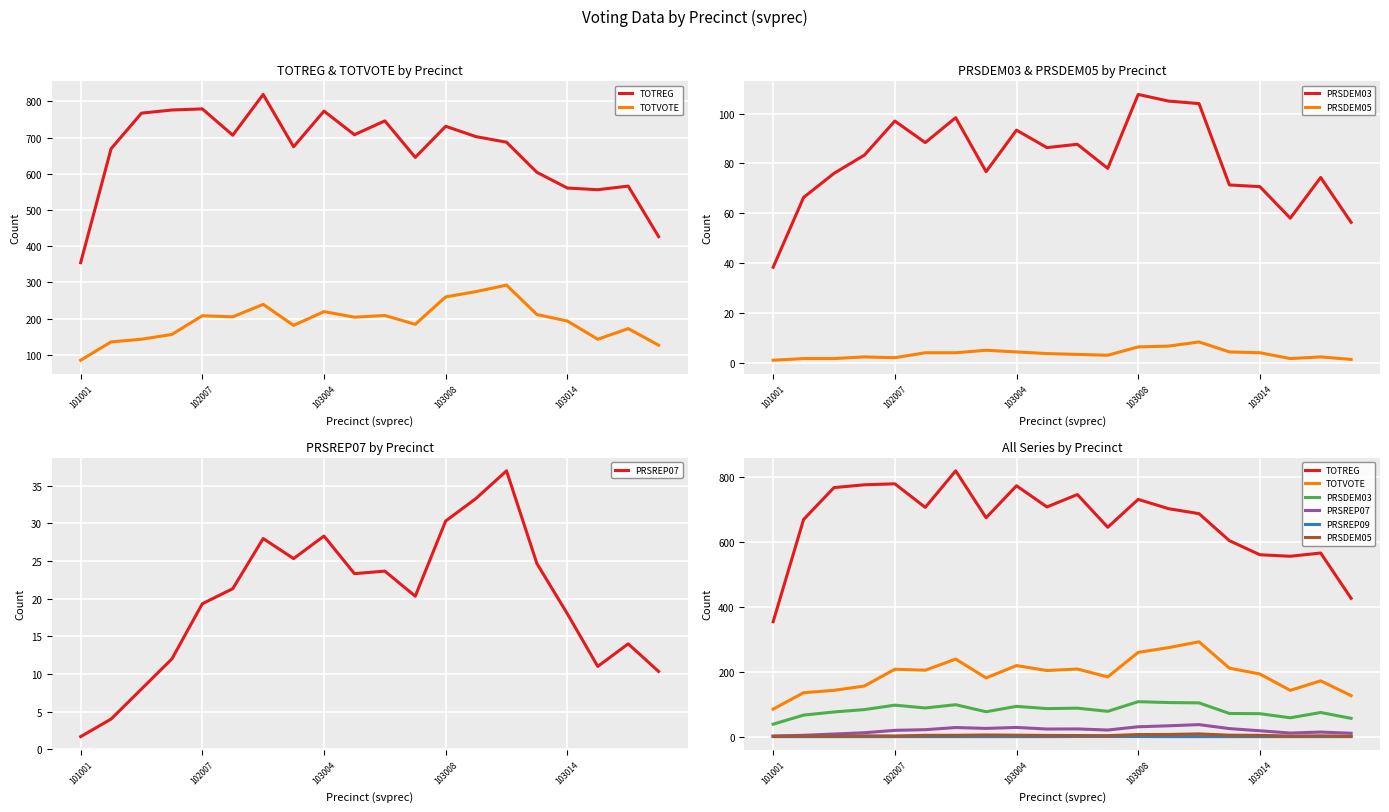

What is the average value of the PRSDEM03 series?

80.8